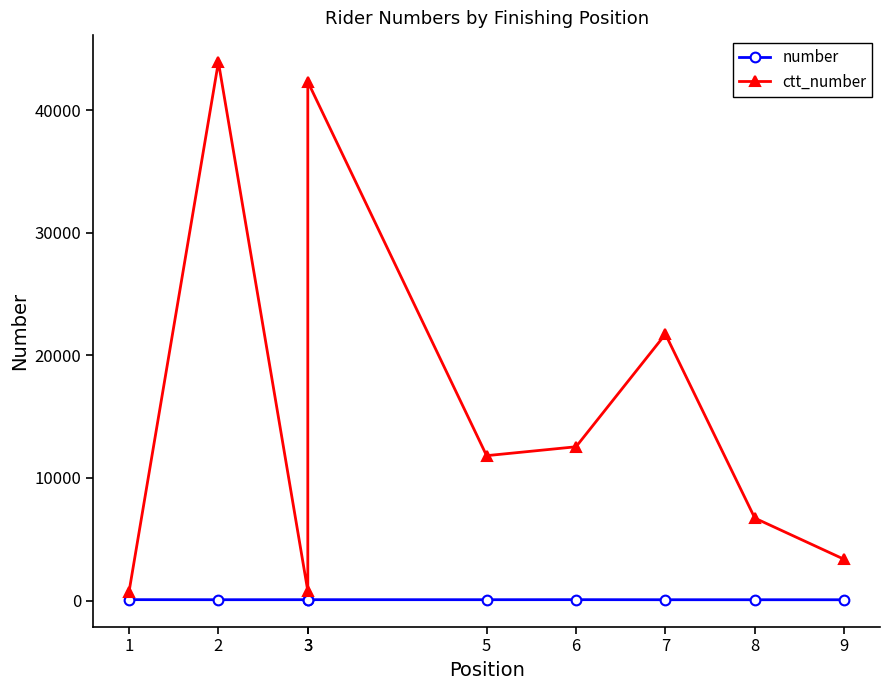

Is this an area chart (filled region under the line)?

No